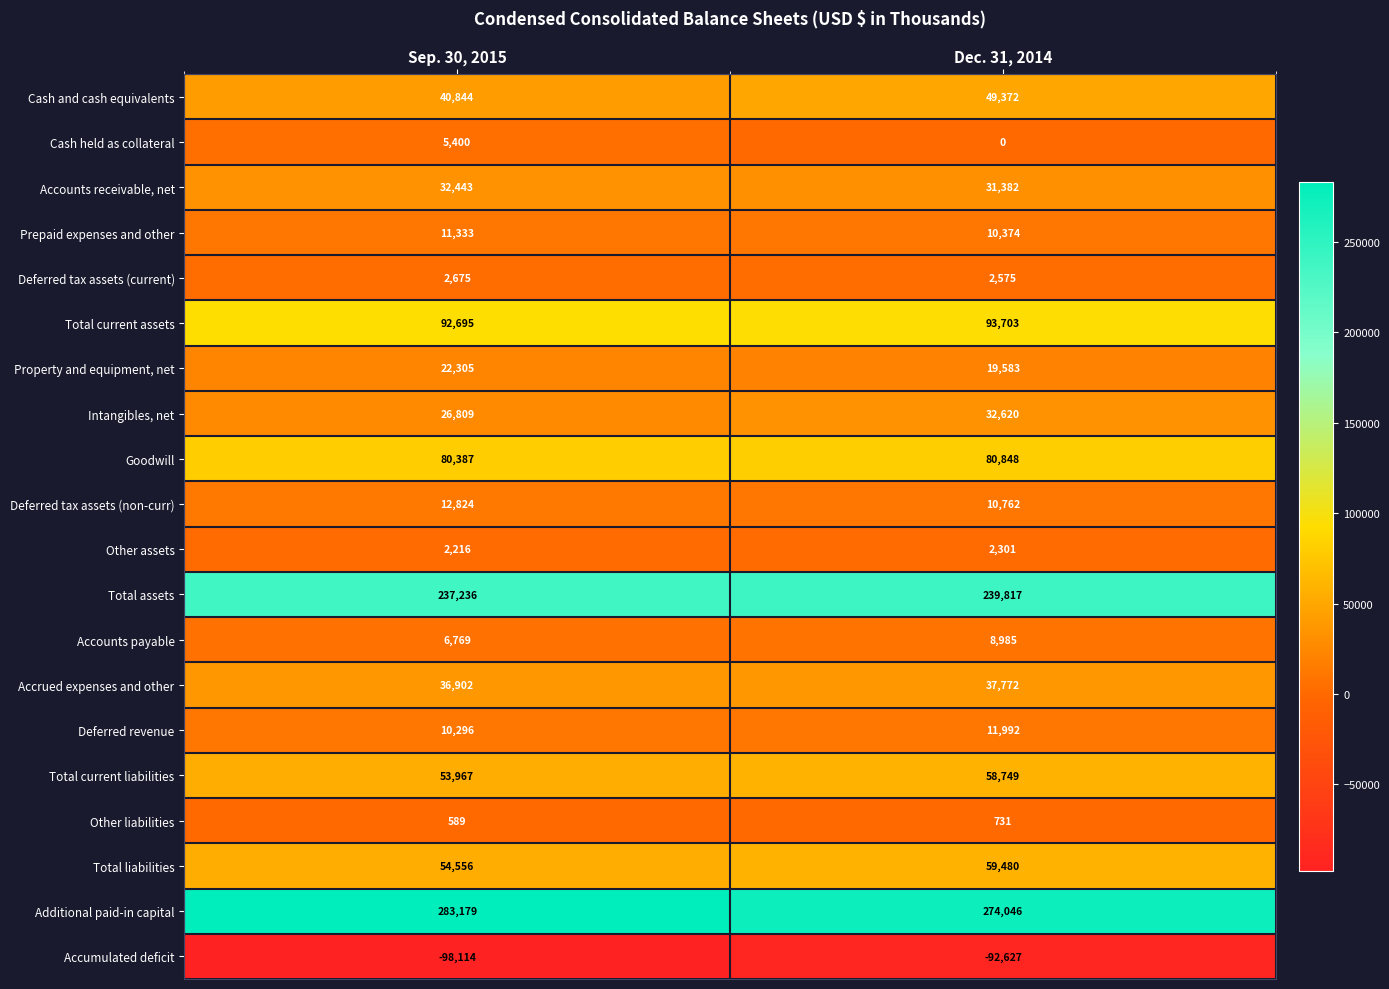

How many series are shown in this chart?

20